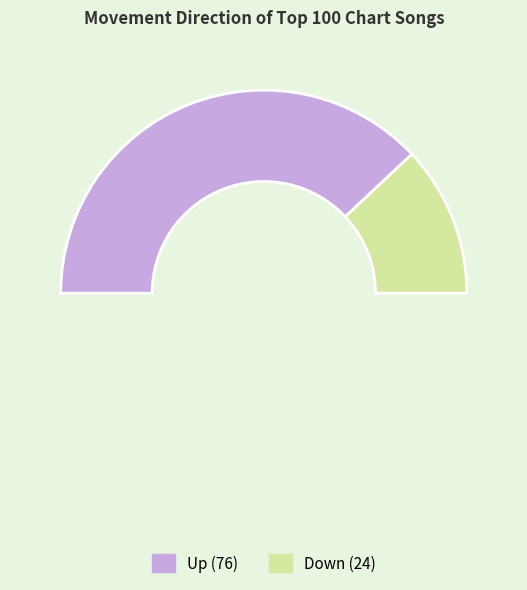

Which slice represents more than half of the pie?

up